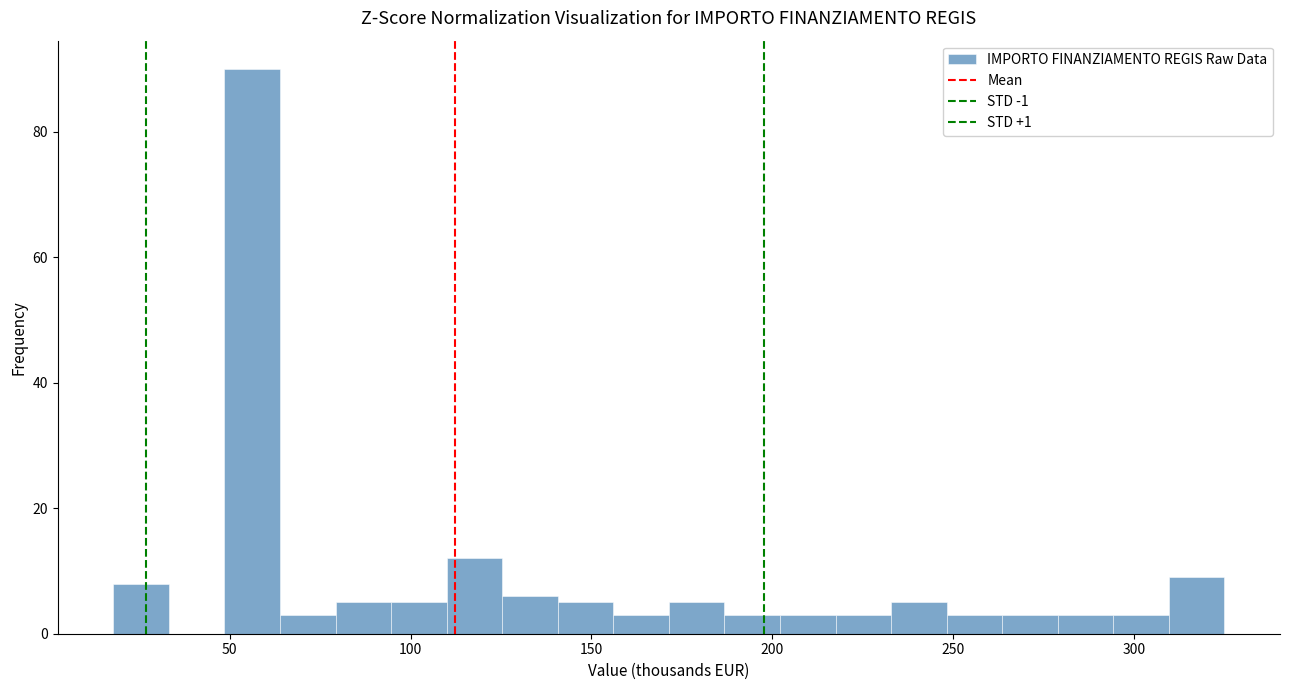

Read against the x-axis, roughly where is the centre of the tallest bar?

55